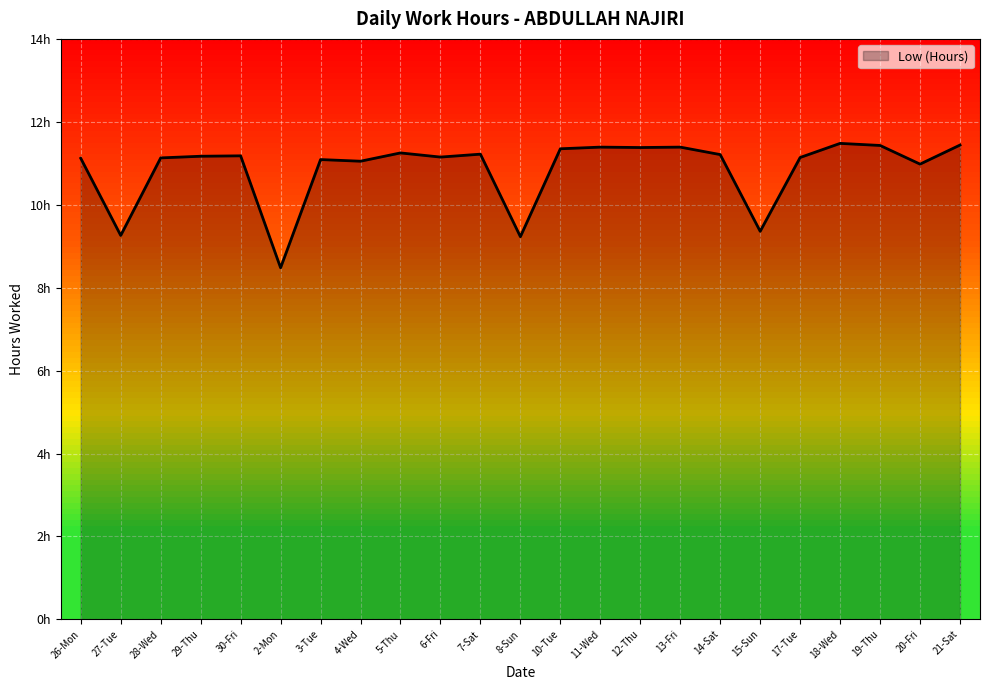

The value at 18-Wed is 11.5. True or false?

True